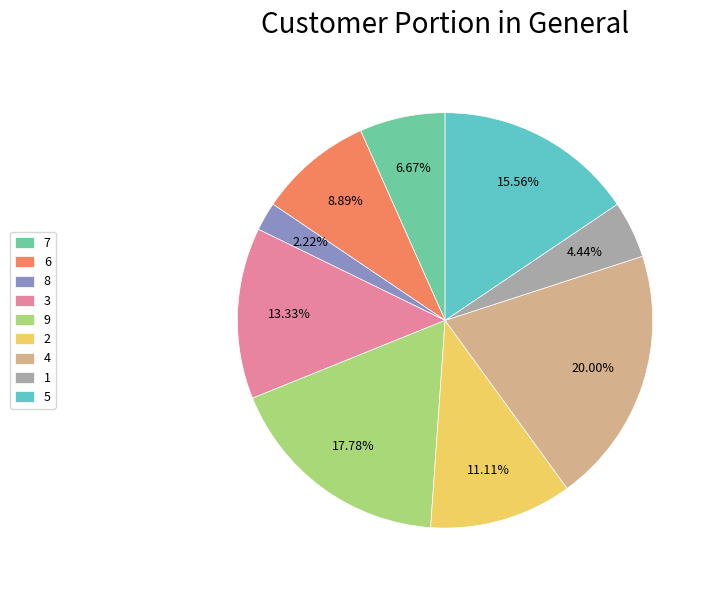

The 5 slice represents 29% of the pie. True or false?

False